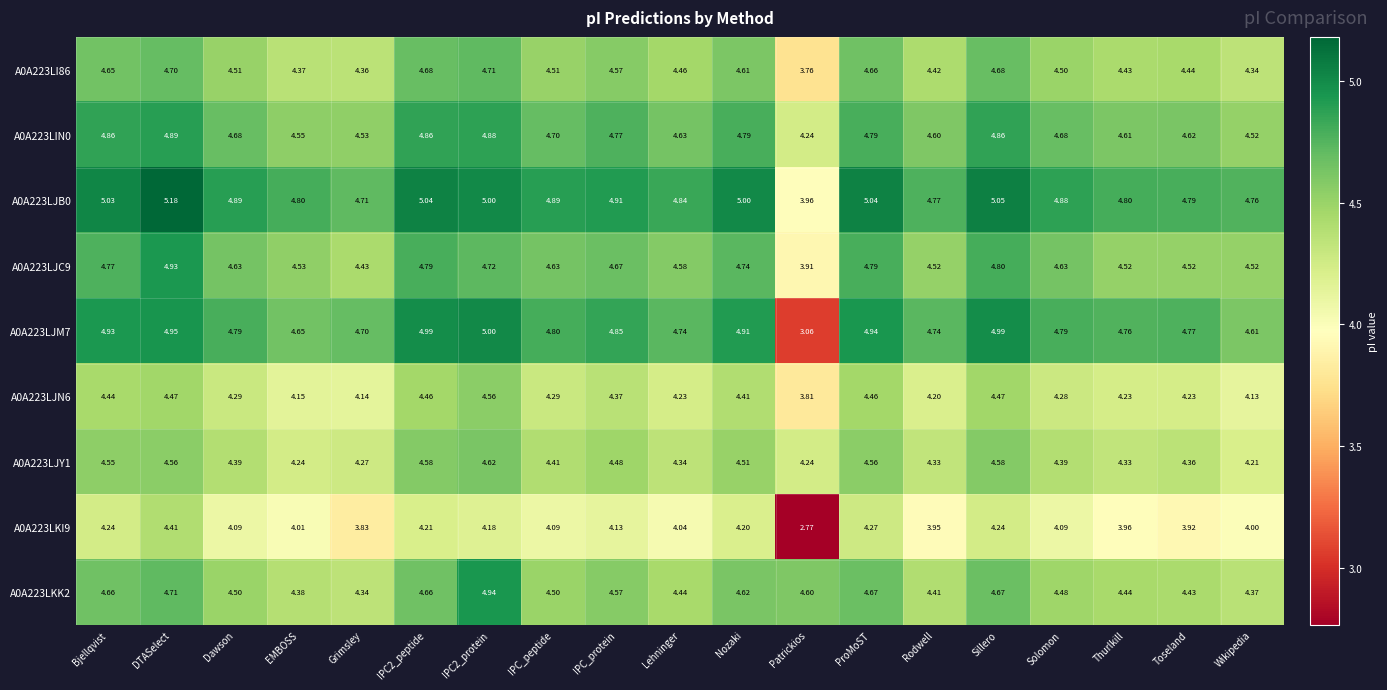

At which label does A0A223LIN0 reach its minimum?

Patrickios